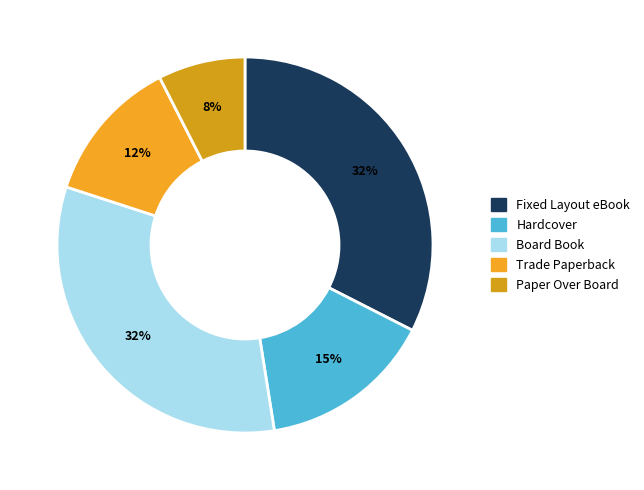

Is there any slice that represents more than half of the pie?

No